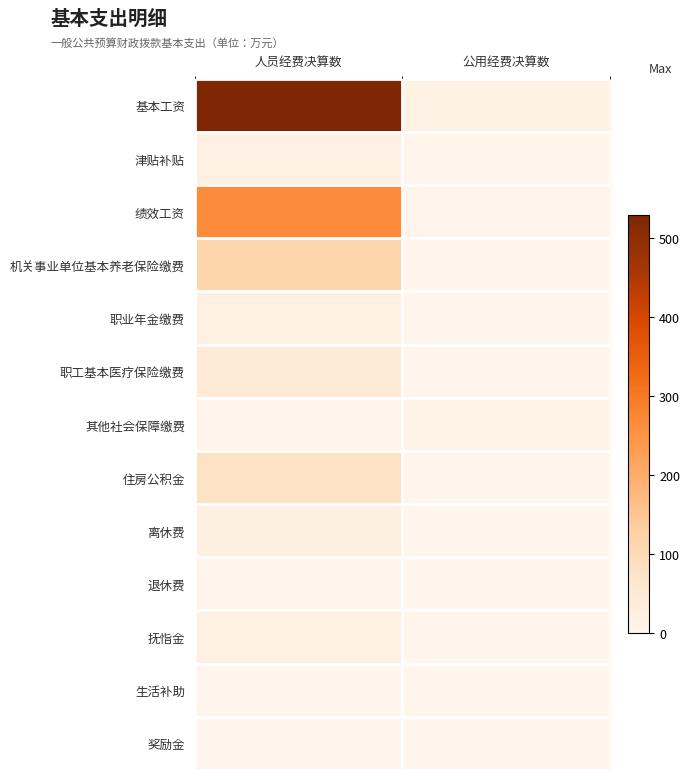

What is the difference between the highest and lowest values at 公用经费决算数?

13.9